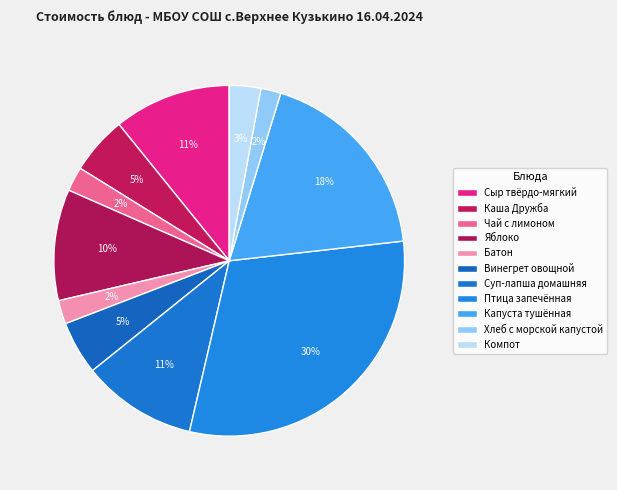

To the nearest percent, what is the combined percentage of Хлеб с морской капустой and Яблоко?

12%